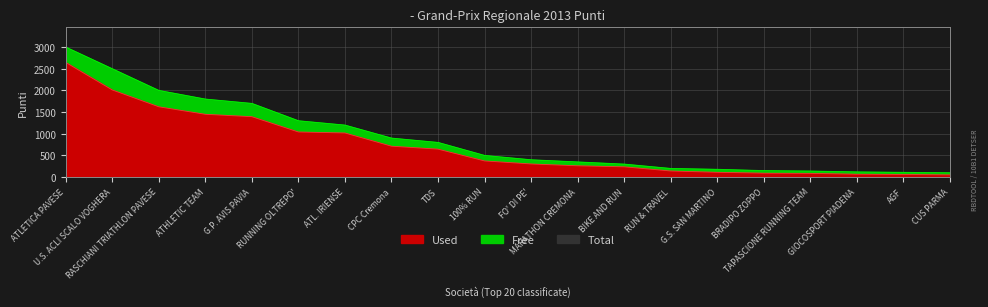

List the series in order of their peak value, lowest first.

Used, Total